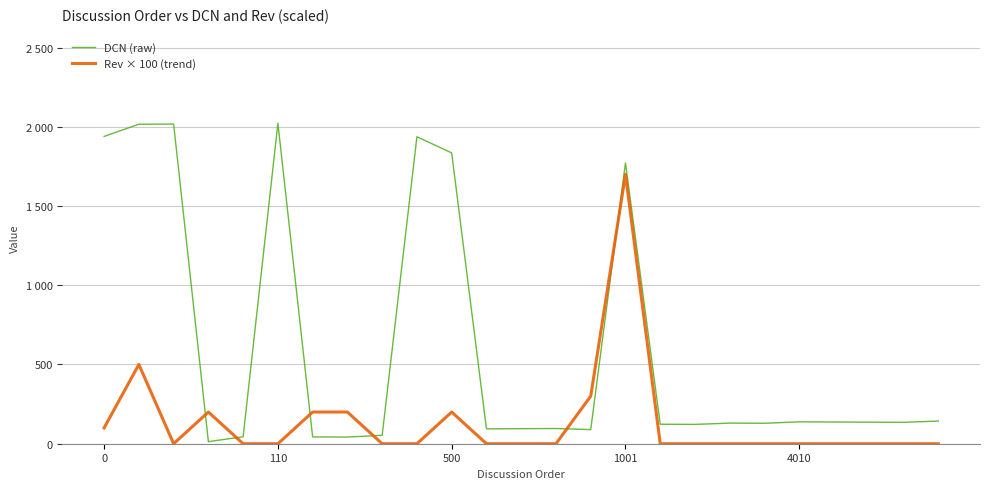

Does the chart display data point markers on the line(s)?

No